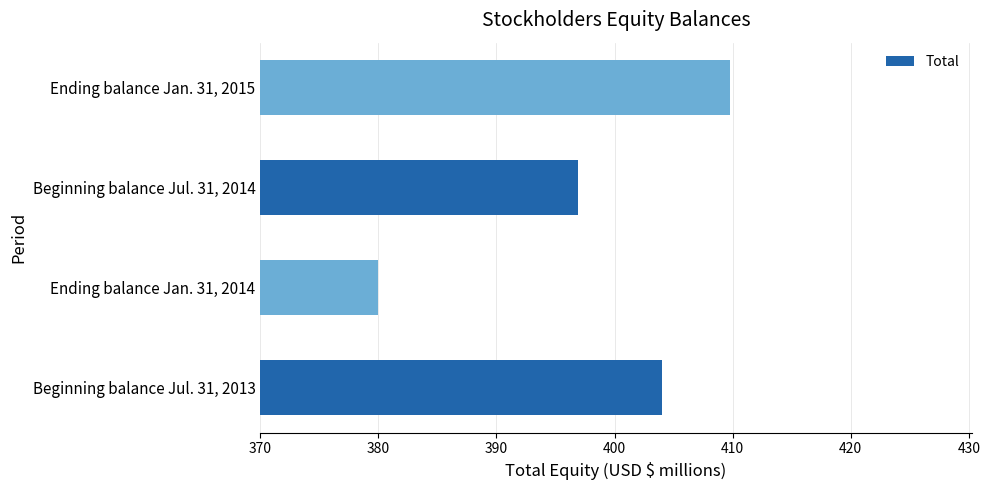

What is the maximum value shown in the chart?

409.8